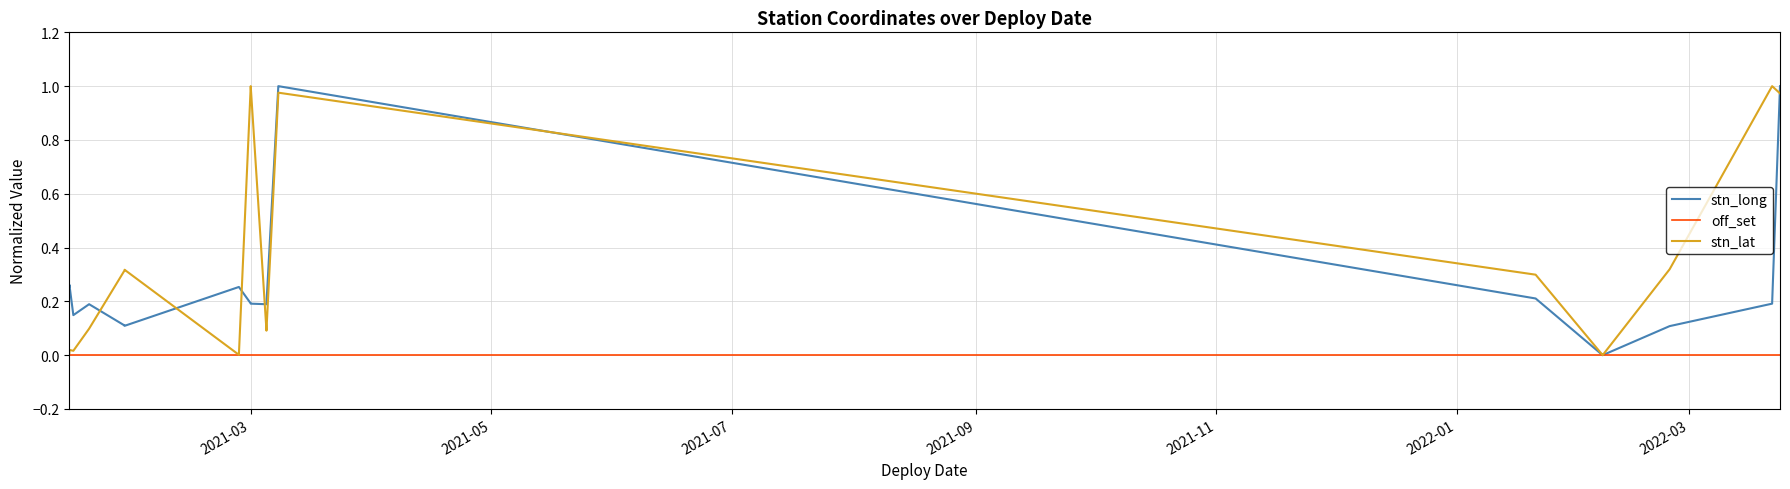

How many values in the stn_long series exceed 0?

19